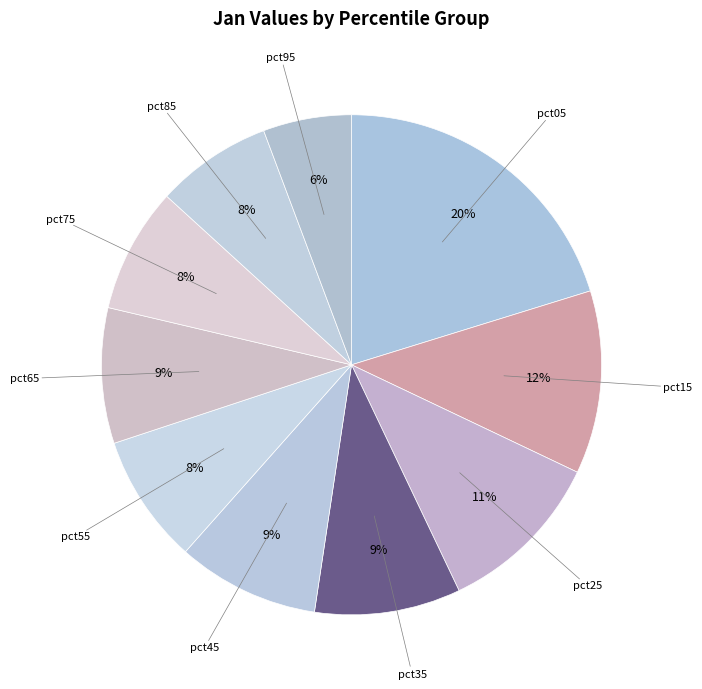

Rank the categories by value from highest to lowest.

pct05, pct15, pct25, pct35, pct45, pct65, pct55, pct75, pct85, pct95